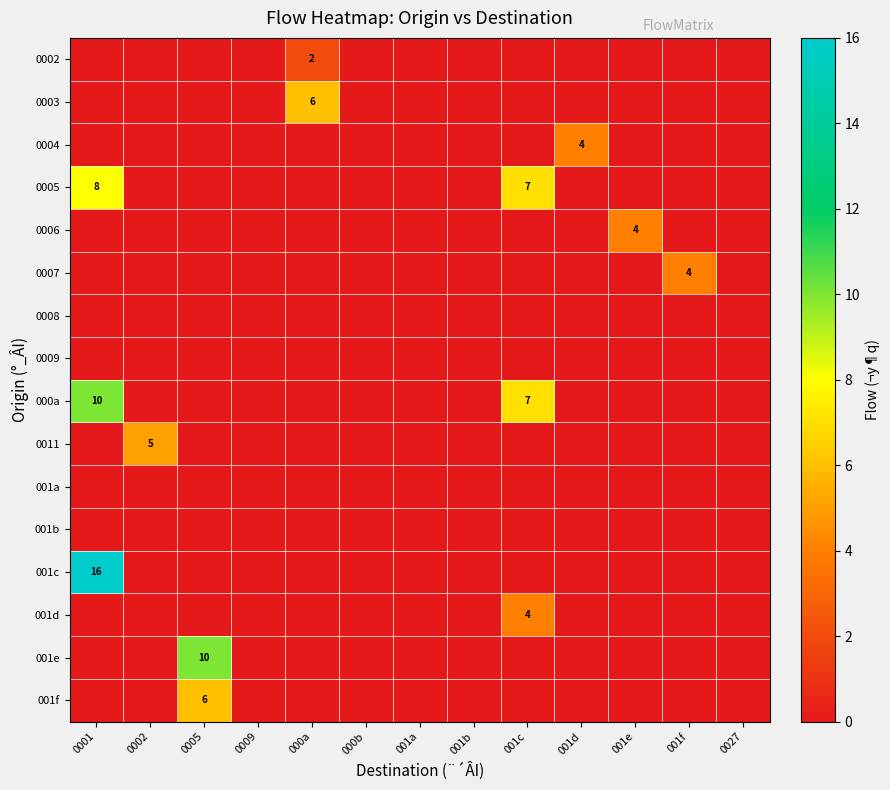

The 000a series shows 12 at 001c. True or false?

False